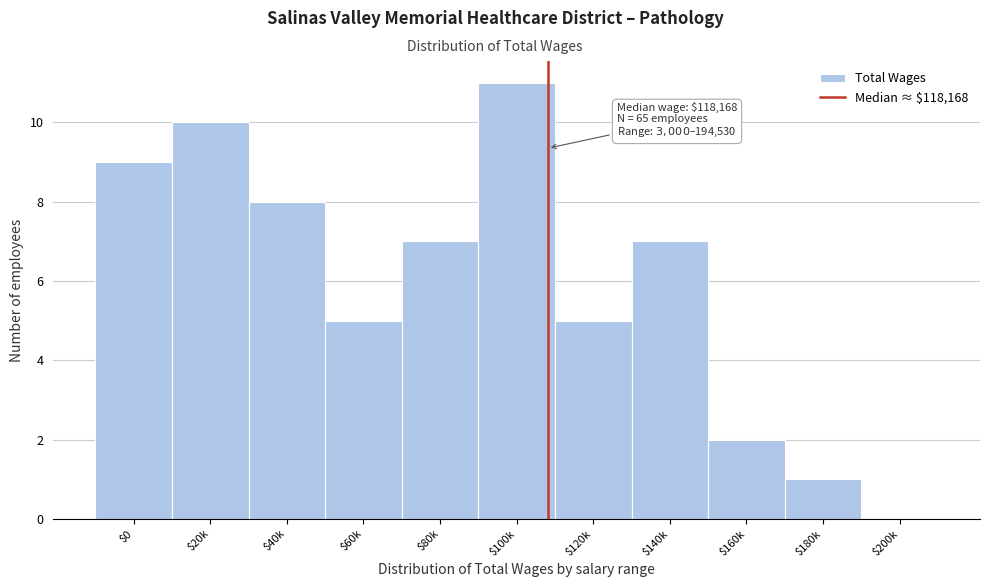

What is the maximum value shown in the chart?

11